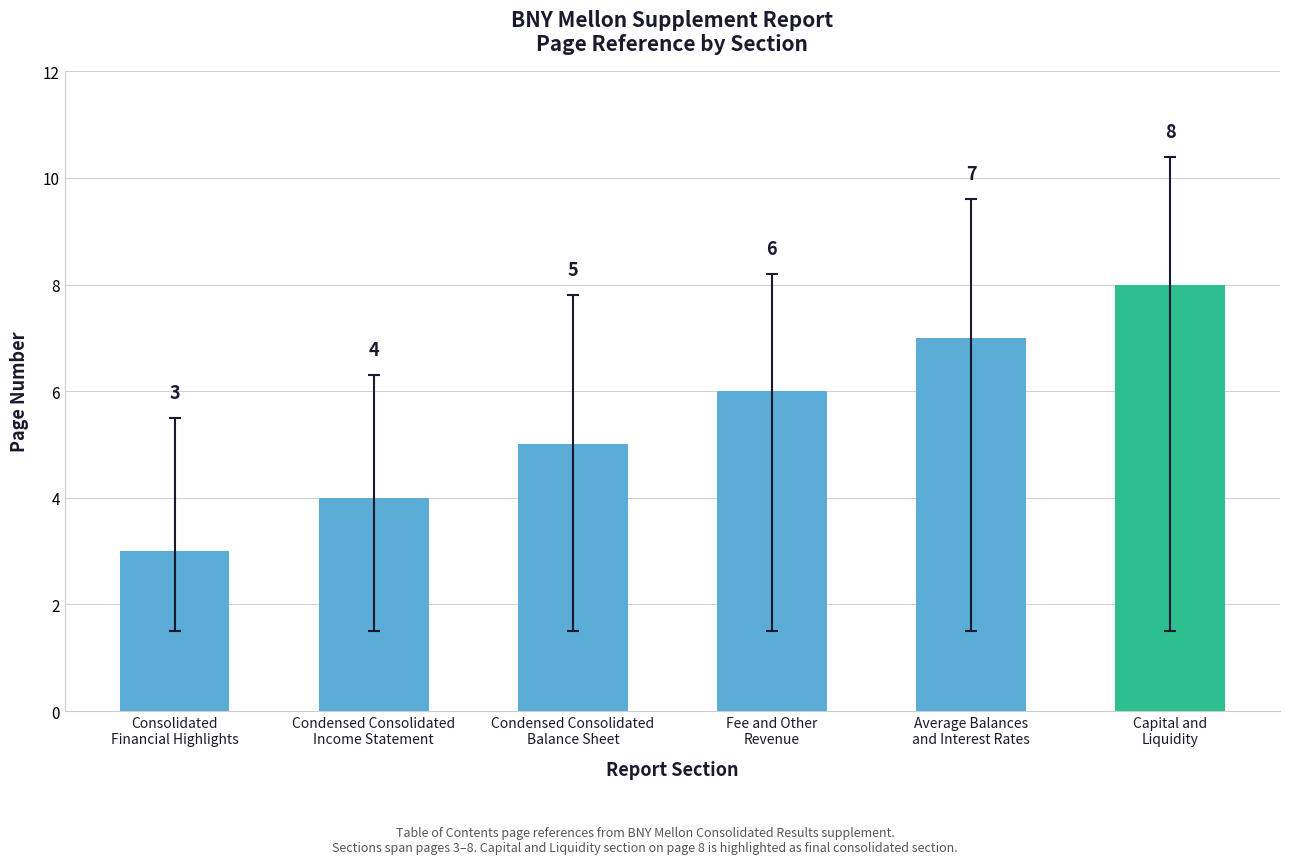

What is the ratio of the value at Condensed Consolidated
Income Statement to the value at Consolidated
Financial Highlights?

1.3